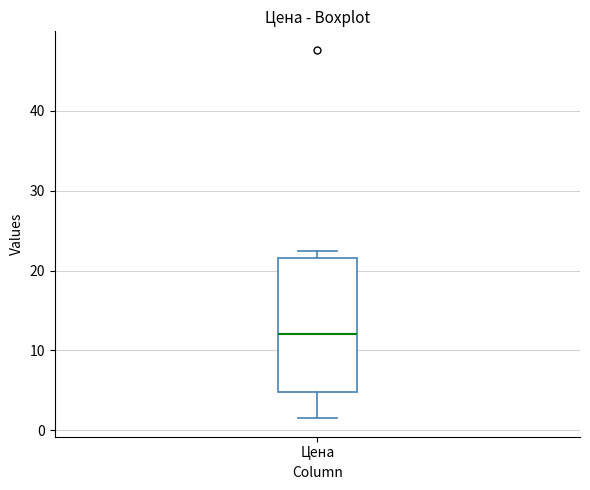

Read this box plot against the y-axis: the position of the median line, the range covered by the box, and the ends of both whiskers. The values are not printed on the chart, so give them approximately, as read against the axis.

median 12, box 5 to 22, whiskers 2 to 22 (just above the box's upper edge)